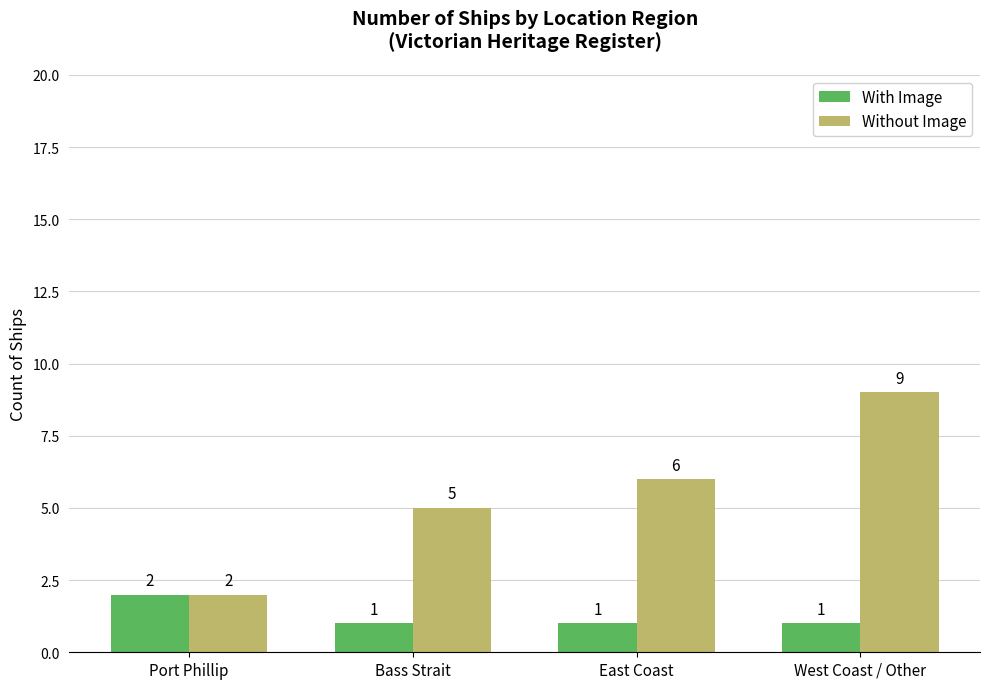

Count the Without Image values in the range 5 to 9.

3